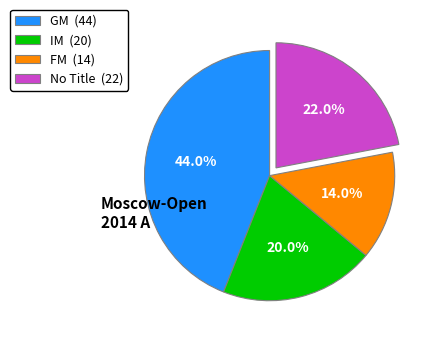

Rank the categories by value from highest to lowest.

GM (44), No Title (22), IM (20), FM (14)